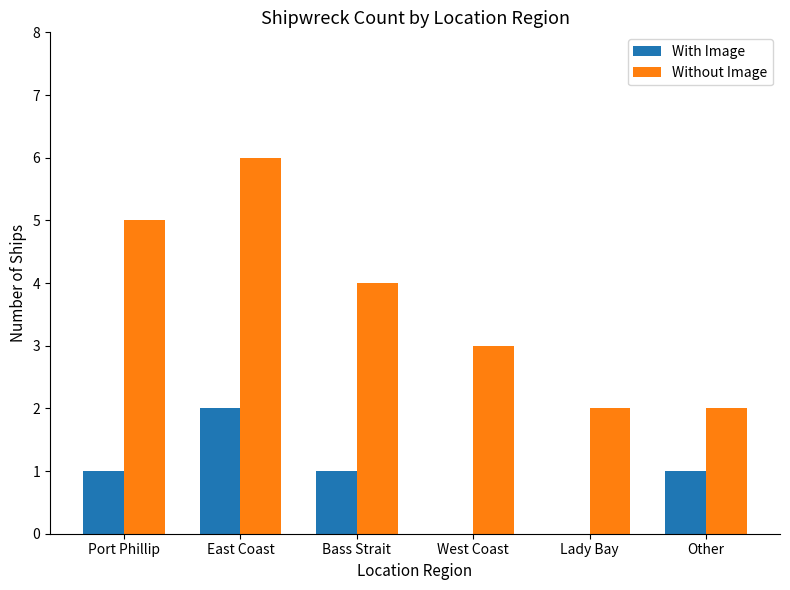

The Without Image series shows 1 at Lady Bay. True or false?

False